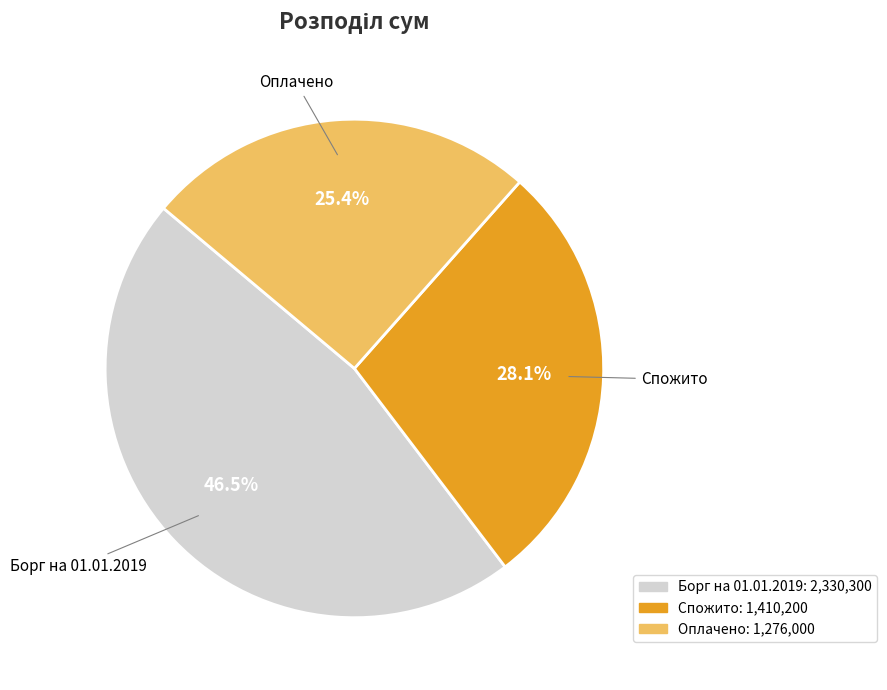

What is the largest slice in the pie chart?

Борг на 01.01.2019